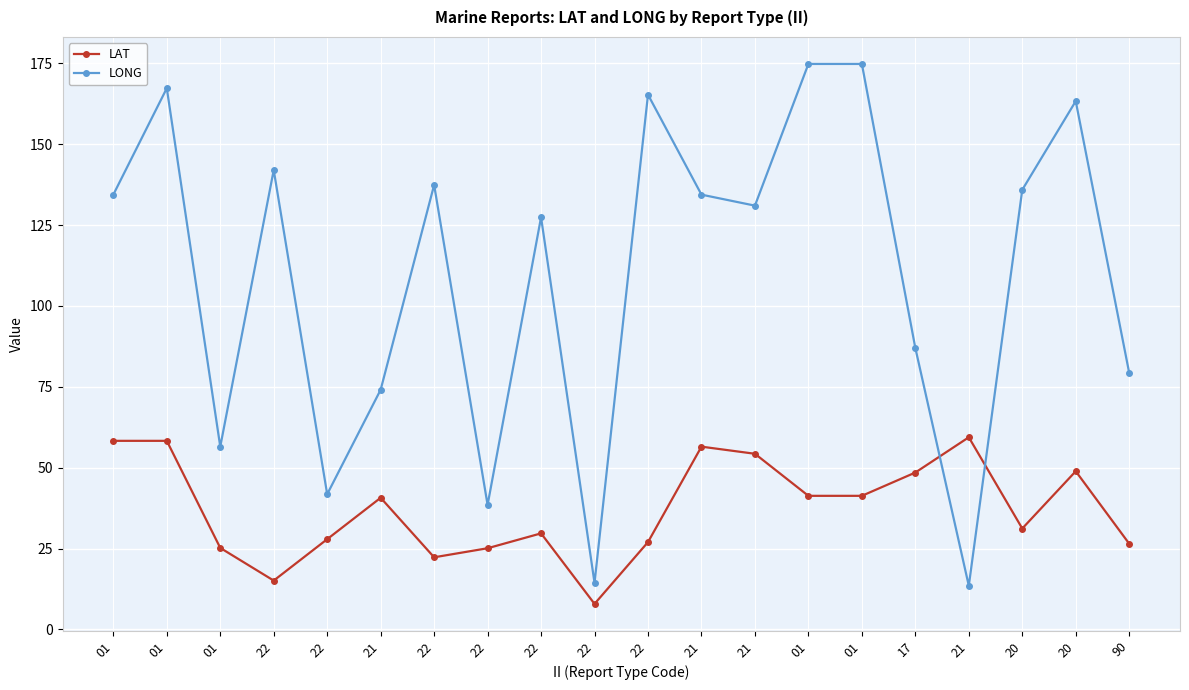

What are all the series names shown in the legend?

LAT, LONG